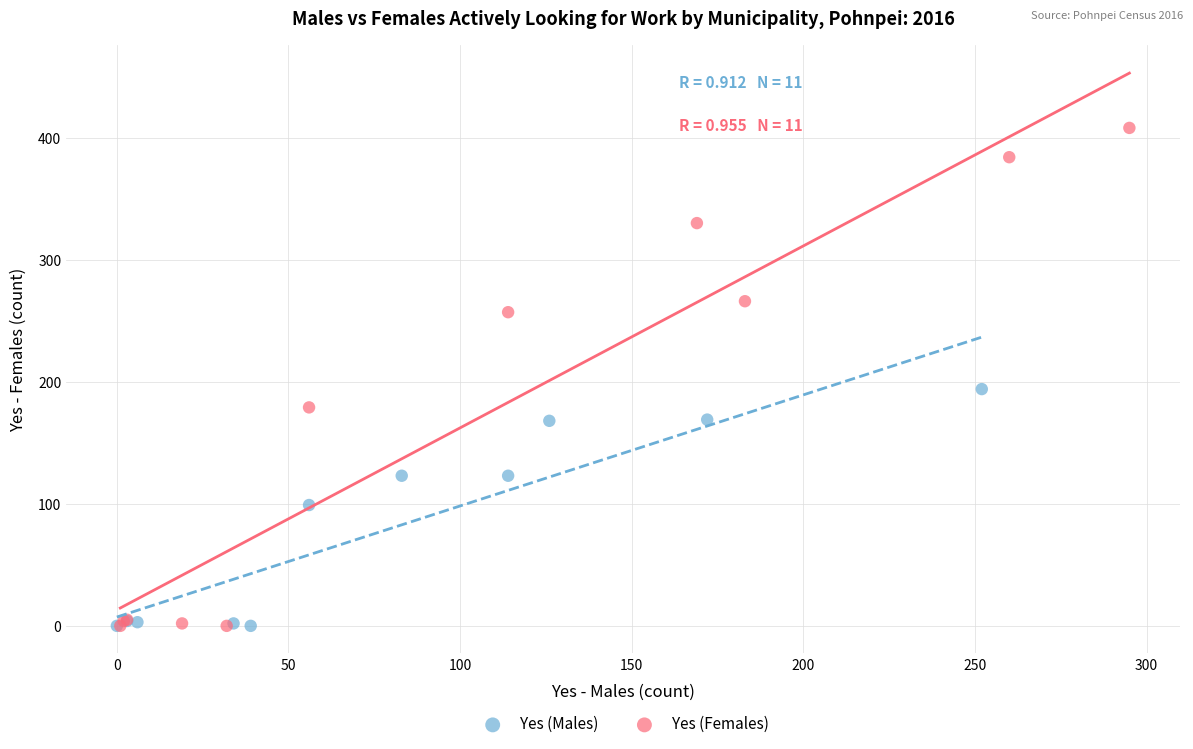

Which series has the widest spread of Y values?

Yes (Females)